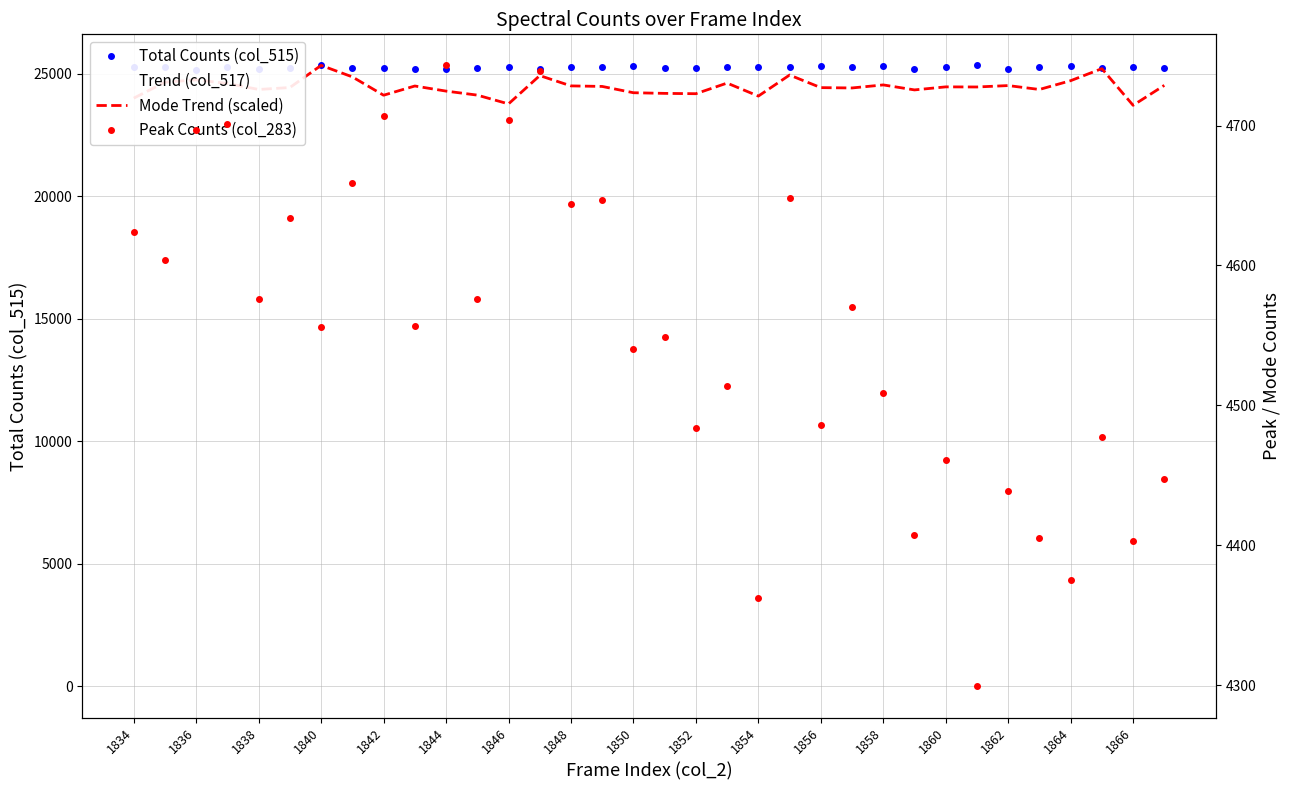

Where is the first local minimum for Total Counts (col_515)?

1836